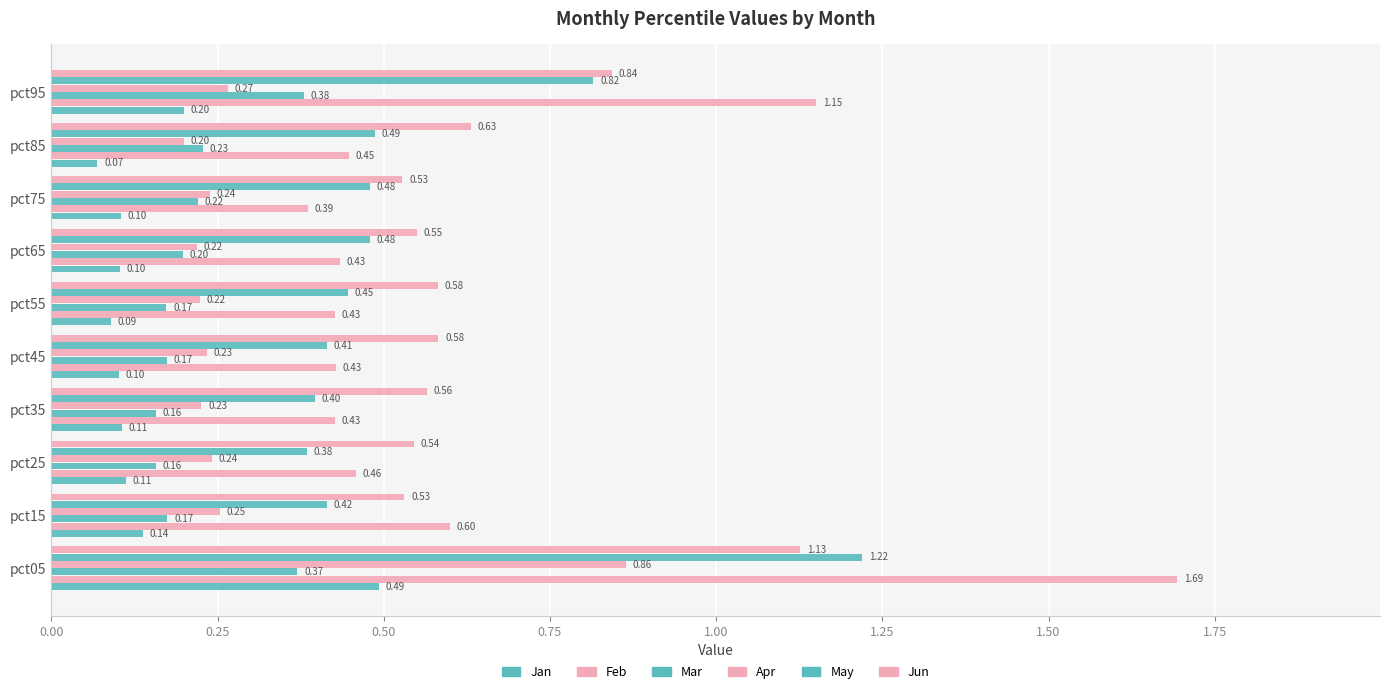

What is the maximum value for Feb?

1.7